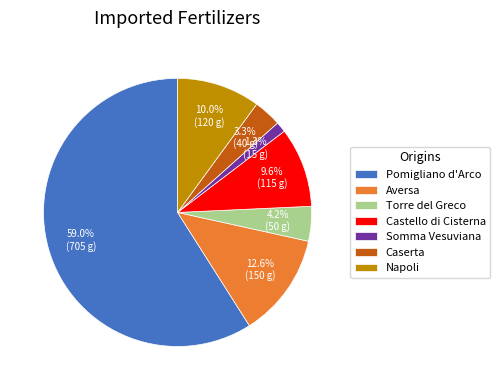

Does any single category account for the majority?

Yes